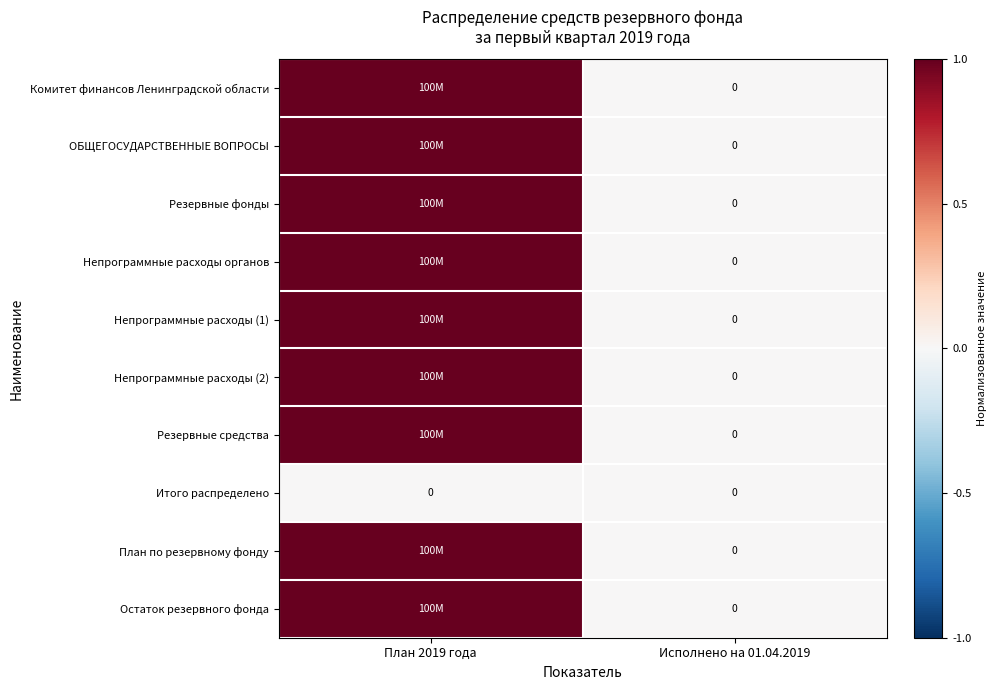

The value of Итого распределено at Исполнено на 01.04.2019 is 0. True or false?

True